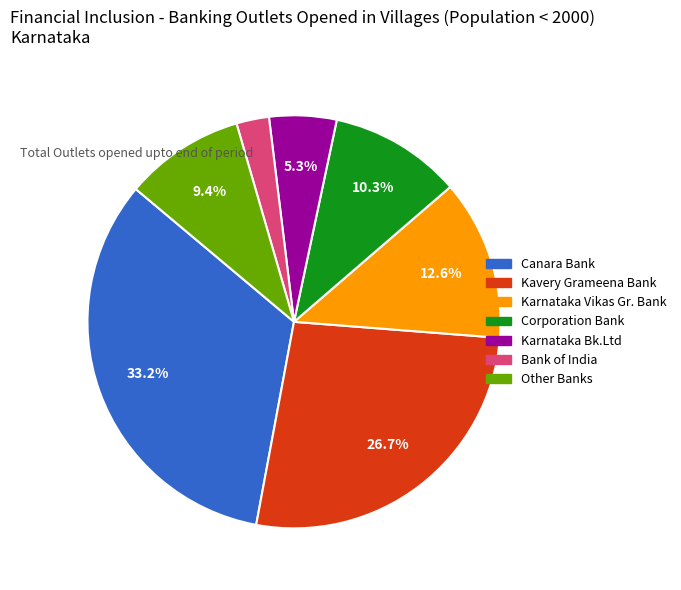

Count the number of slices in the pie.

7